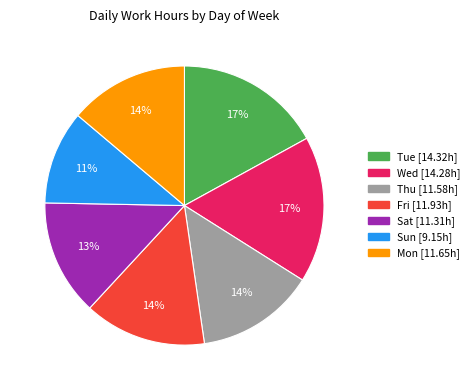

What percentage is the Sat slice, to the nearest percent?

13%